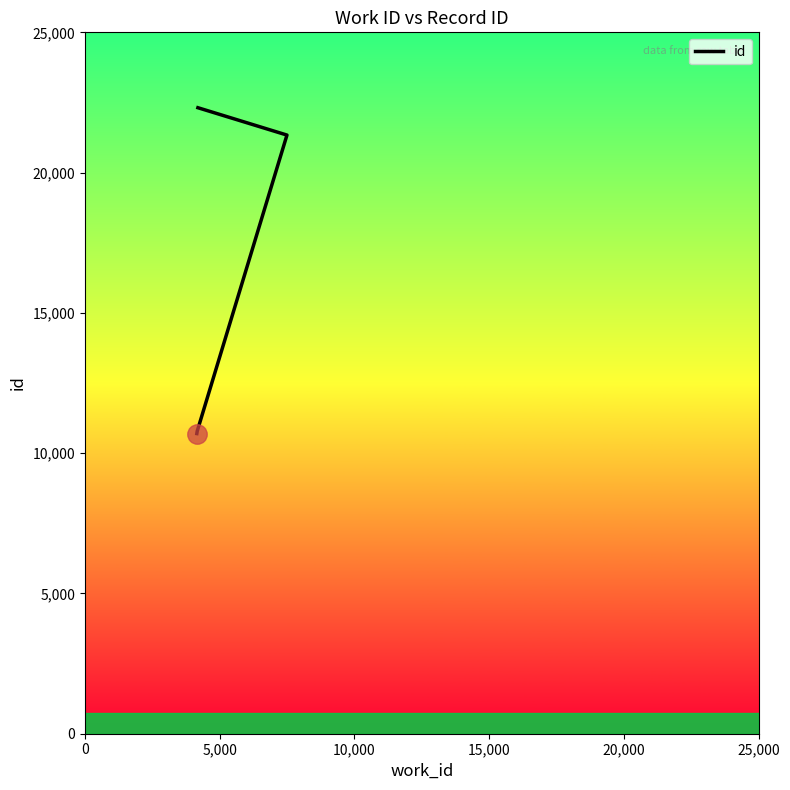

How many lines are shown in the chart?

1